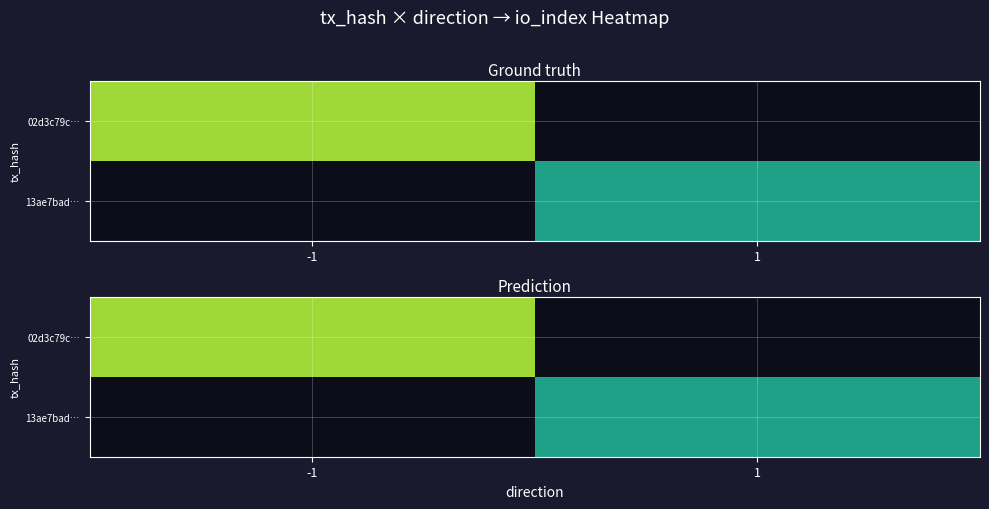

At which category does the chart reach its minimum across all series?

1